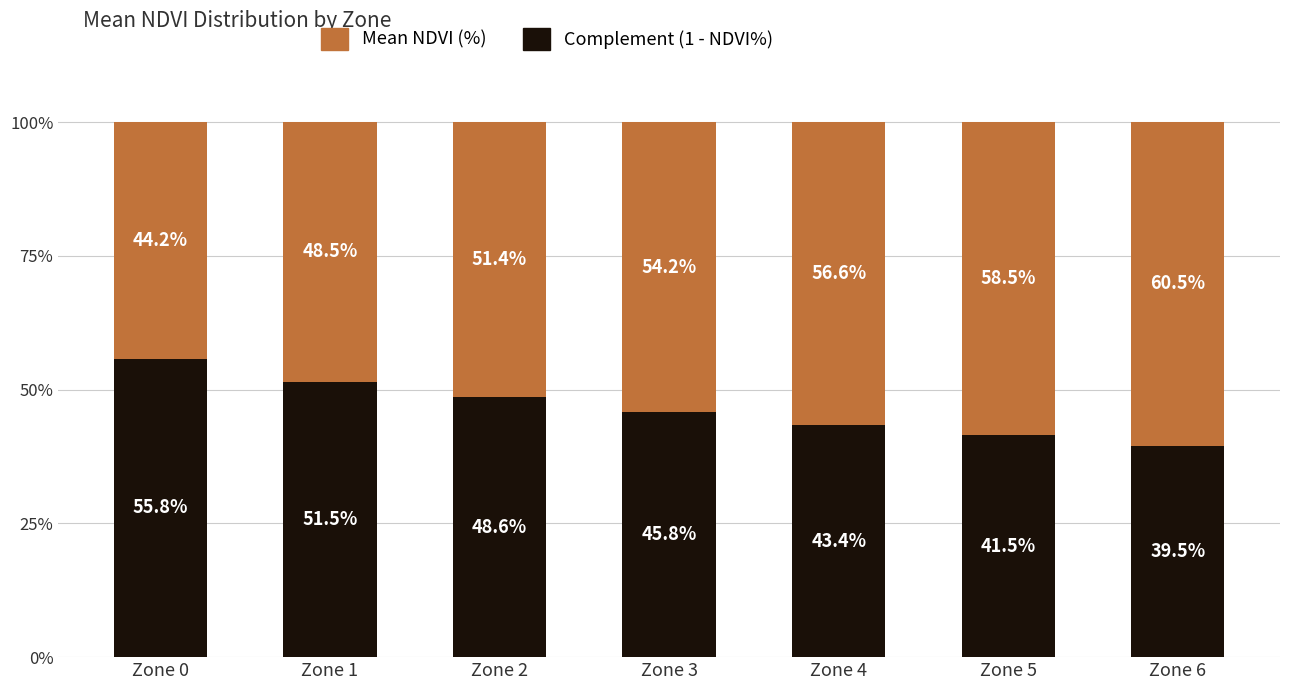

Is it true that Complement (1 - NDVI%) equals 28.9 at Zone 0?

False